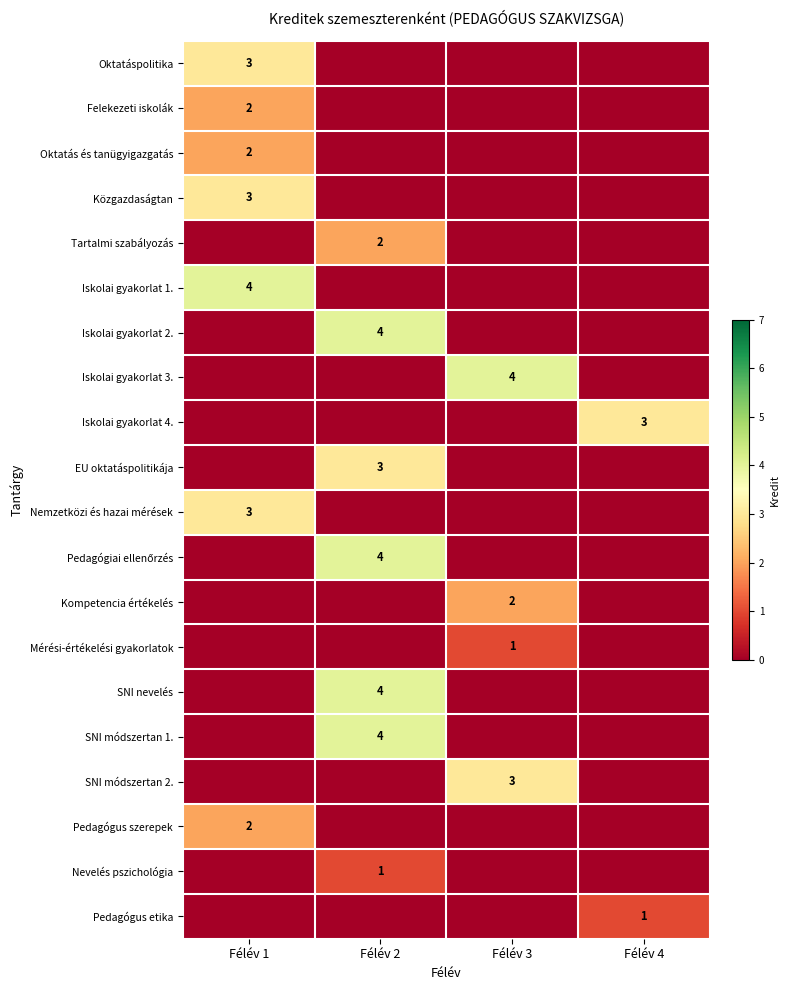

The value of Közgazdaságtan at Félév 1 is 2. True or false?

False